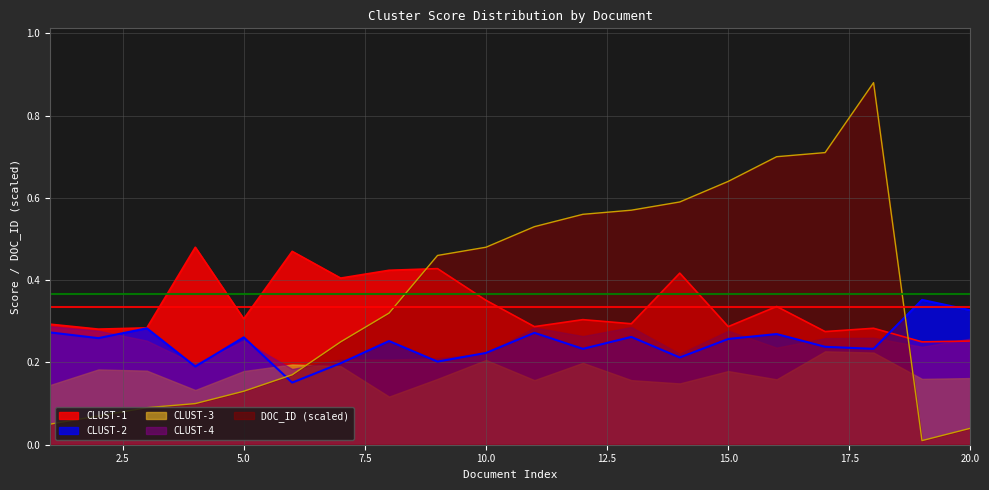

What is the difference between the highest and lowest values at 18?

0.6